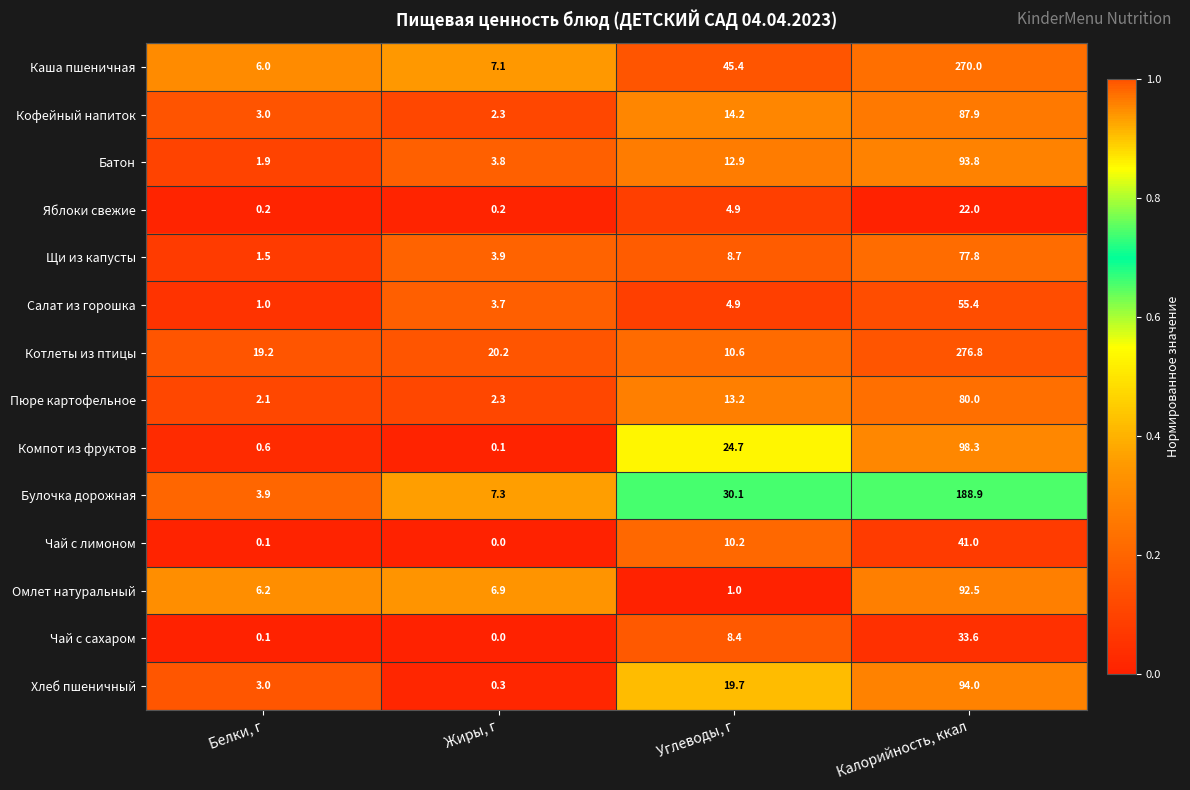

What is the spread (max minus min) of values at Белки, г?

19.1